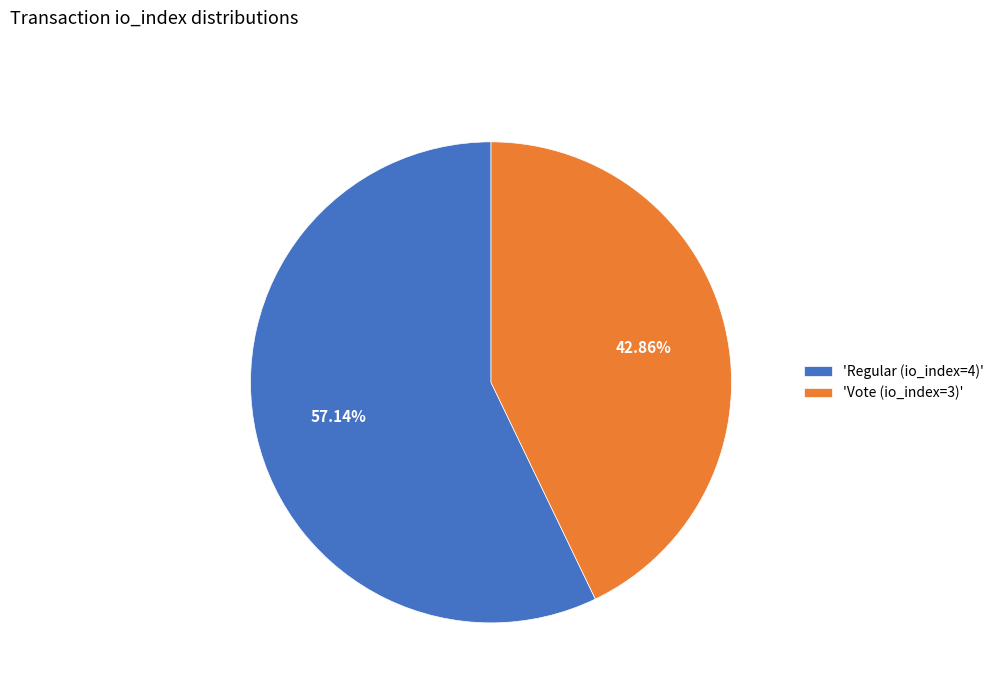

To the nearest percent, what is the average slice percentage?

50%